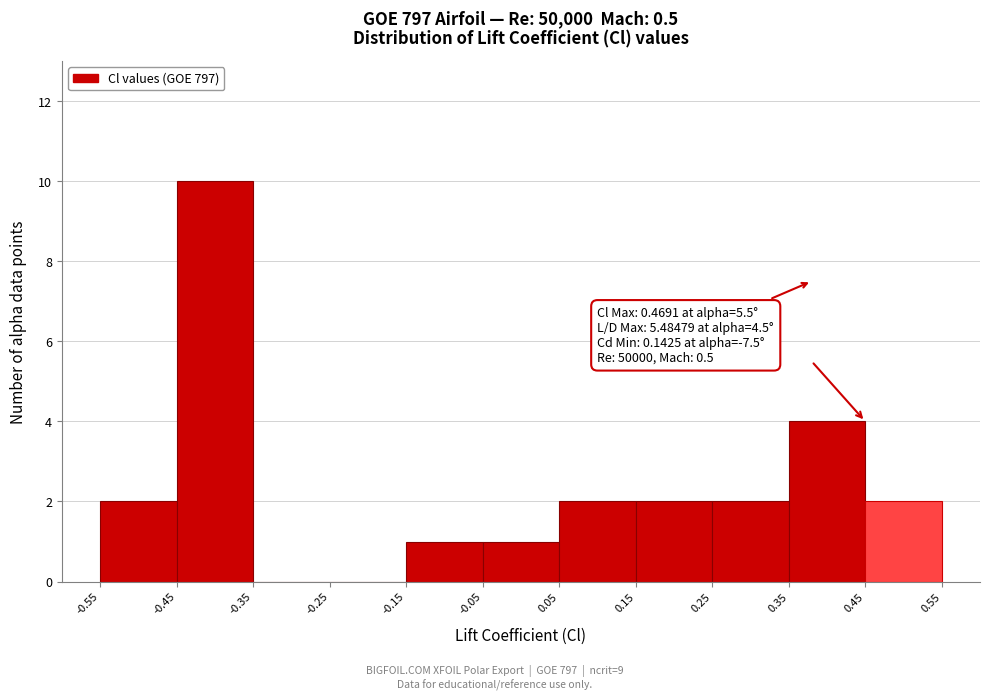

Which range on the x-axis has the tallest bar?

-0.45 to -0.35